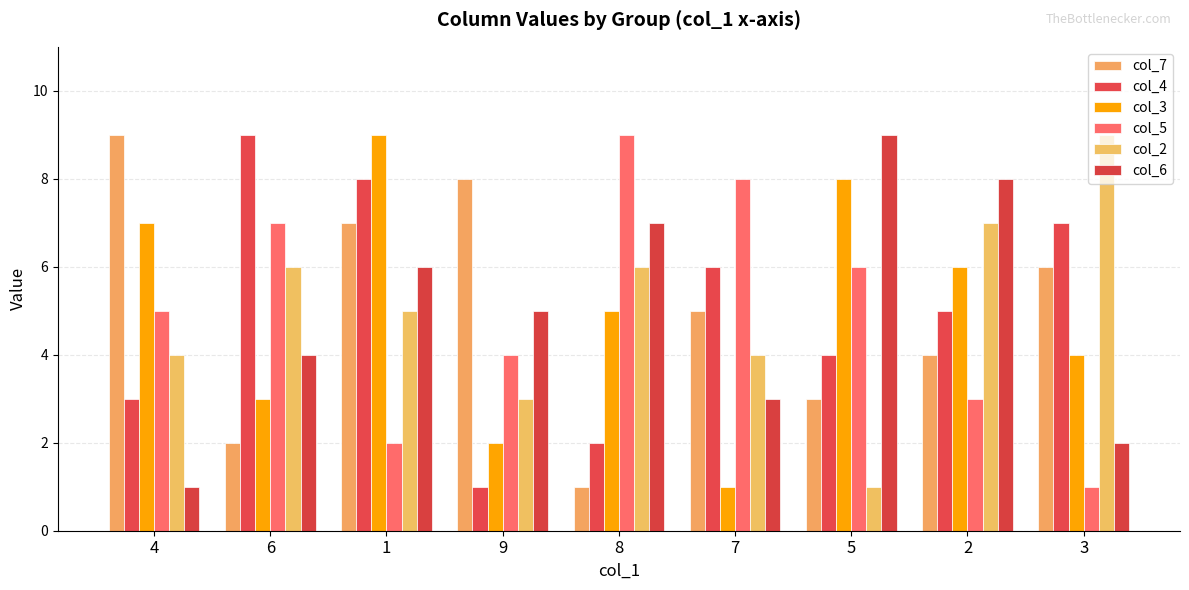

Which category has the lowest value in the col_6 series?

4